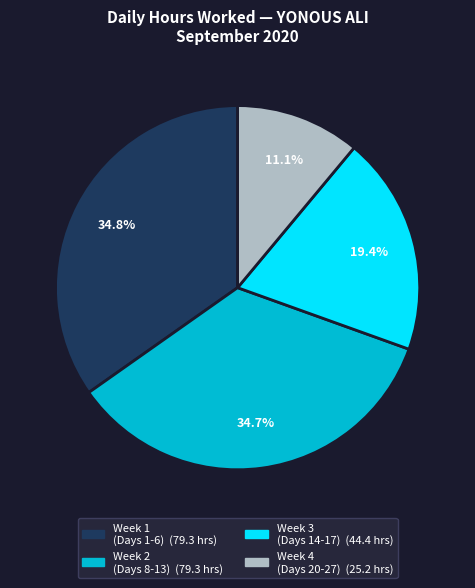

Is there any slice that represents more than half of the pie?

No